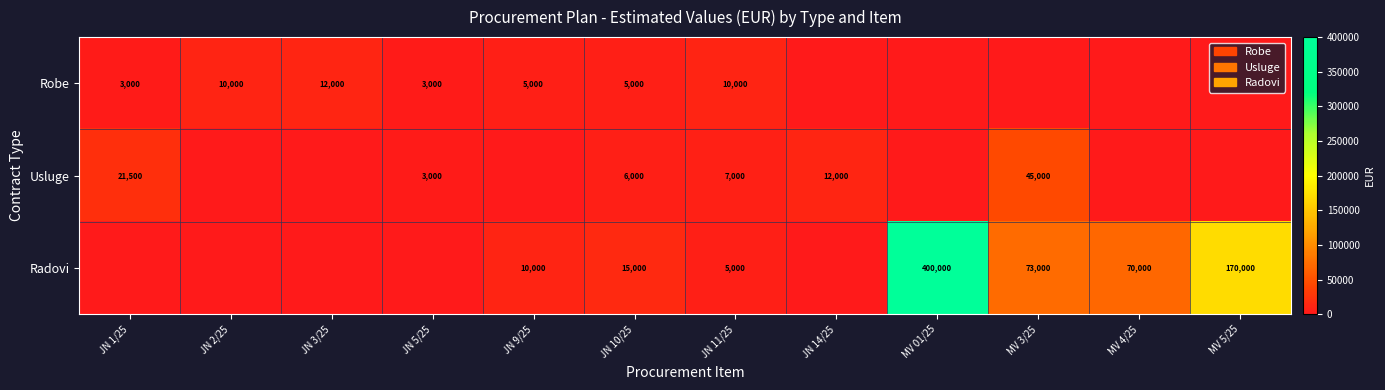

The Robe series shows 10000 at JN 2/25. True or false?

True